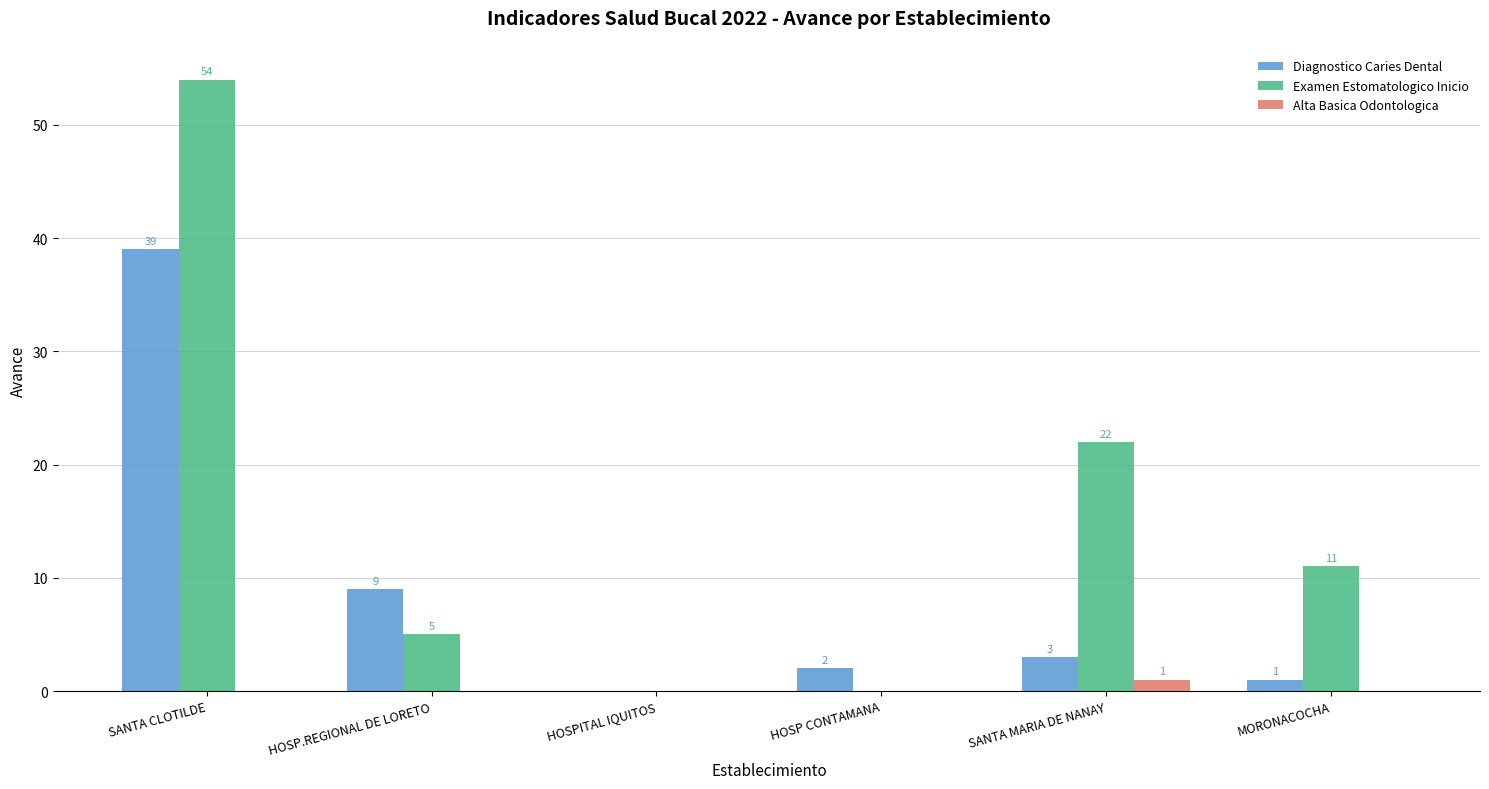

Reading right to left, what are all the values shown in this chart?

Diagnostico Caries Dental: MORONACOCHA=1	SANTA MARIA DE NANAY=3	HOSP CONTAMANA=2	HOSPITAL IQUITOS=0	HOSP.REGIONAL DE LORETO=9	SANTA CLOTILDE=39
Examen Estomatologico Inicio: MORONACOCHA=11	SANTA MARIA DE NANAY=22	HOSP CONTAMANA=0	HOSPITAL IQUITOS=0	HOSP.REGIONAL DE LORETO=5	SANTA CLOTILDE=54
Alta Basica Odontologica: MORONACOCHA=0	SANTA MARIA DE NANAY=1	HOSP CONTAMANA=0	HOSPITAL IQUITOS=0	HOSP.REGIONAL DE LORETO=0	SANTA CLOTILDE=0